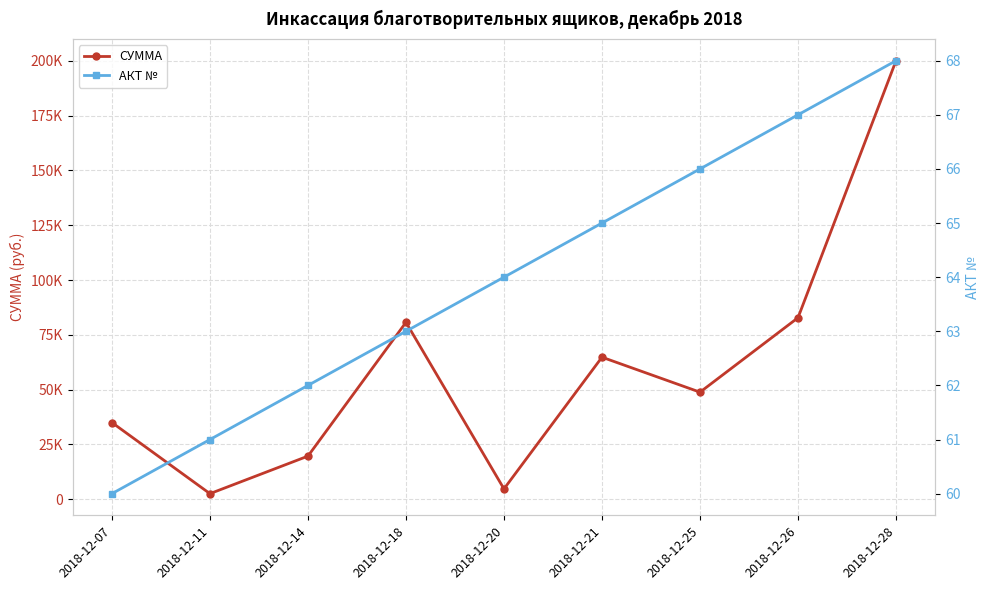

Where does the СУММА series first go above 48851?

2018-12-18